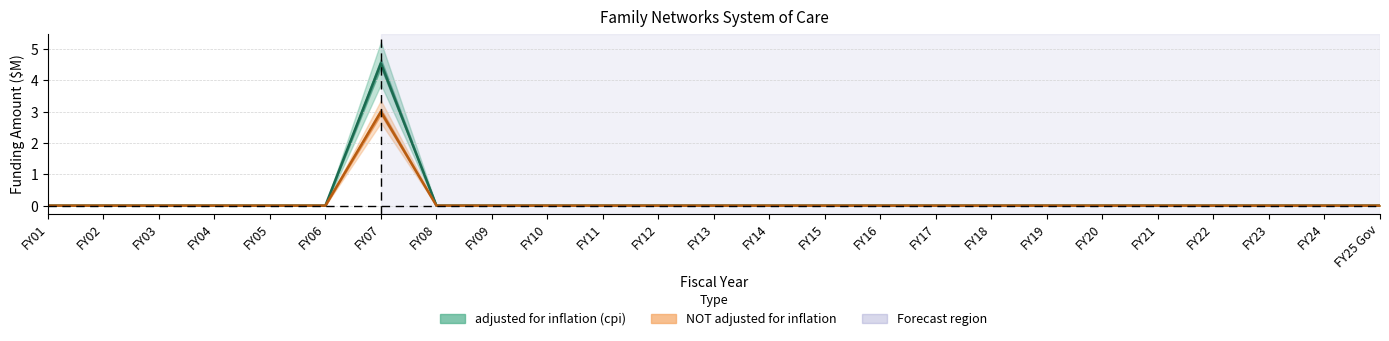

True or false: NOT adjusted for inflation and adjusted for inflation (cpi) cross at least once.

False